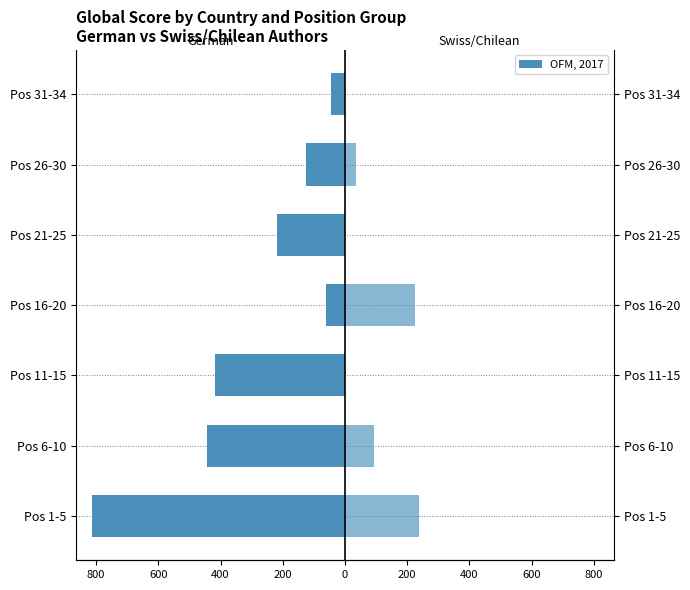

List the series in order of their overall mean, highest first.

Swiss/Chilean, German